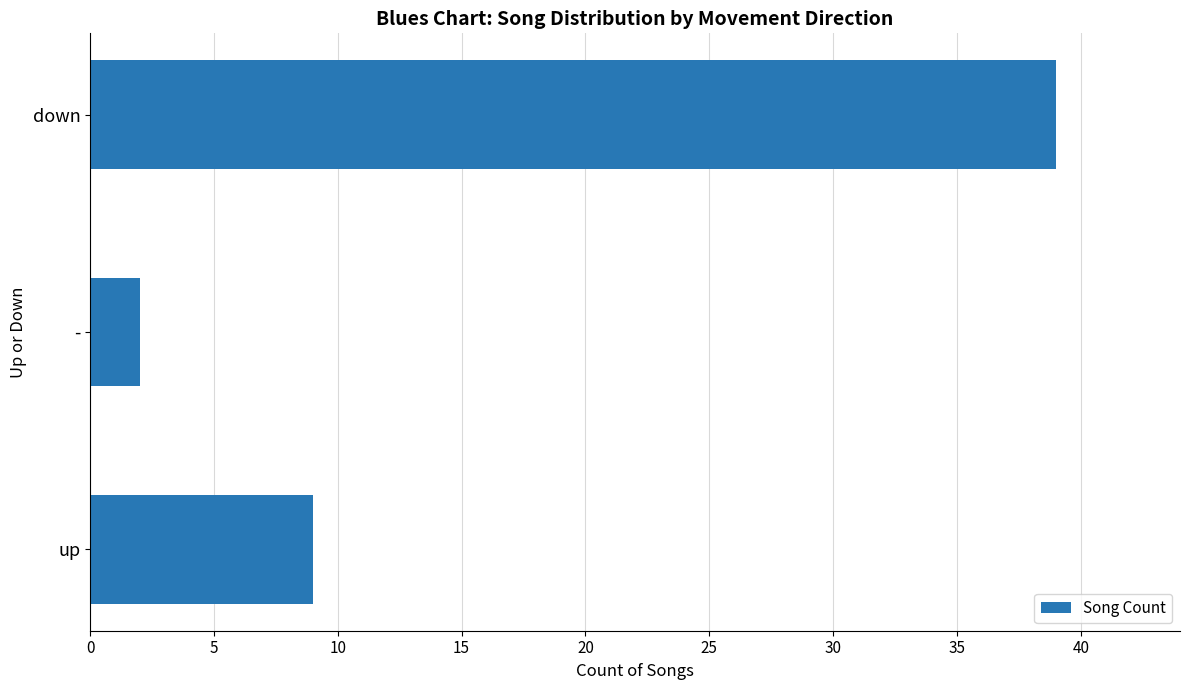

Reading top to bottom, extract all data points from this chart.

39	2	9